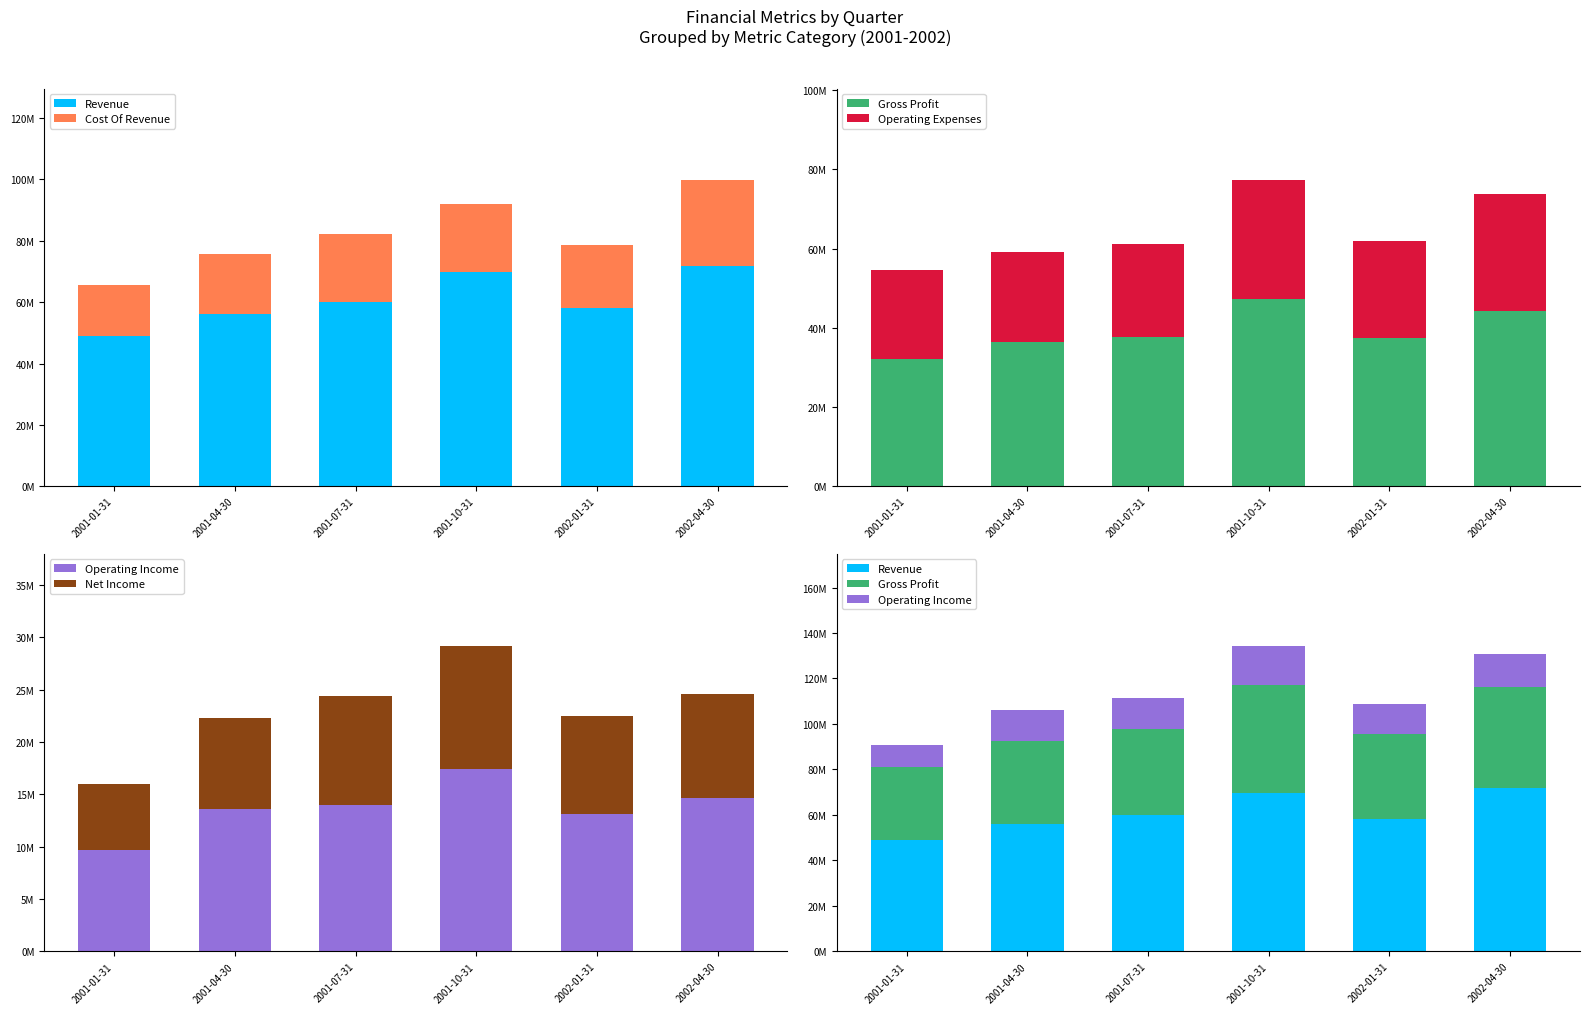

What position from the left is 2001-01-31?

1